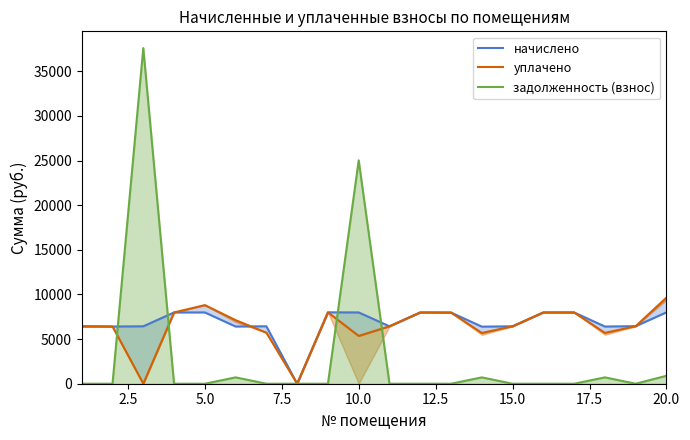

How many lines are shown in the chart?

3